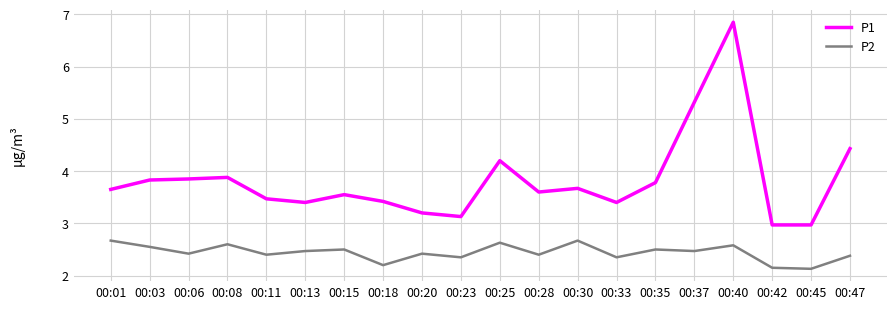

Is the value of P2 at 00:11 greater than the value of P1 at 00:30?

No